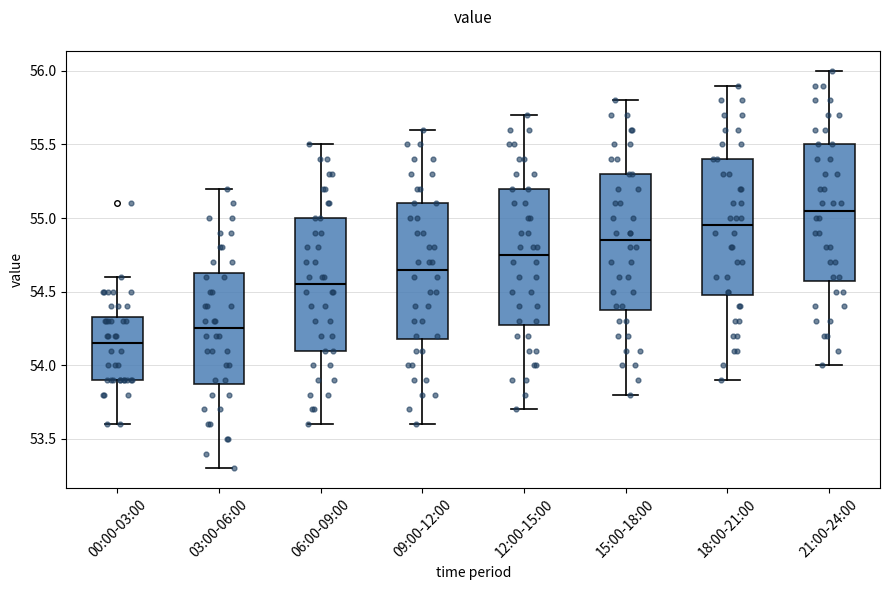

Which box's median line is the highest?

21:00-24:00